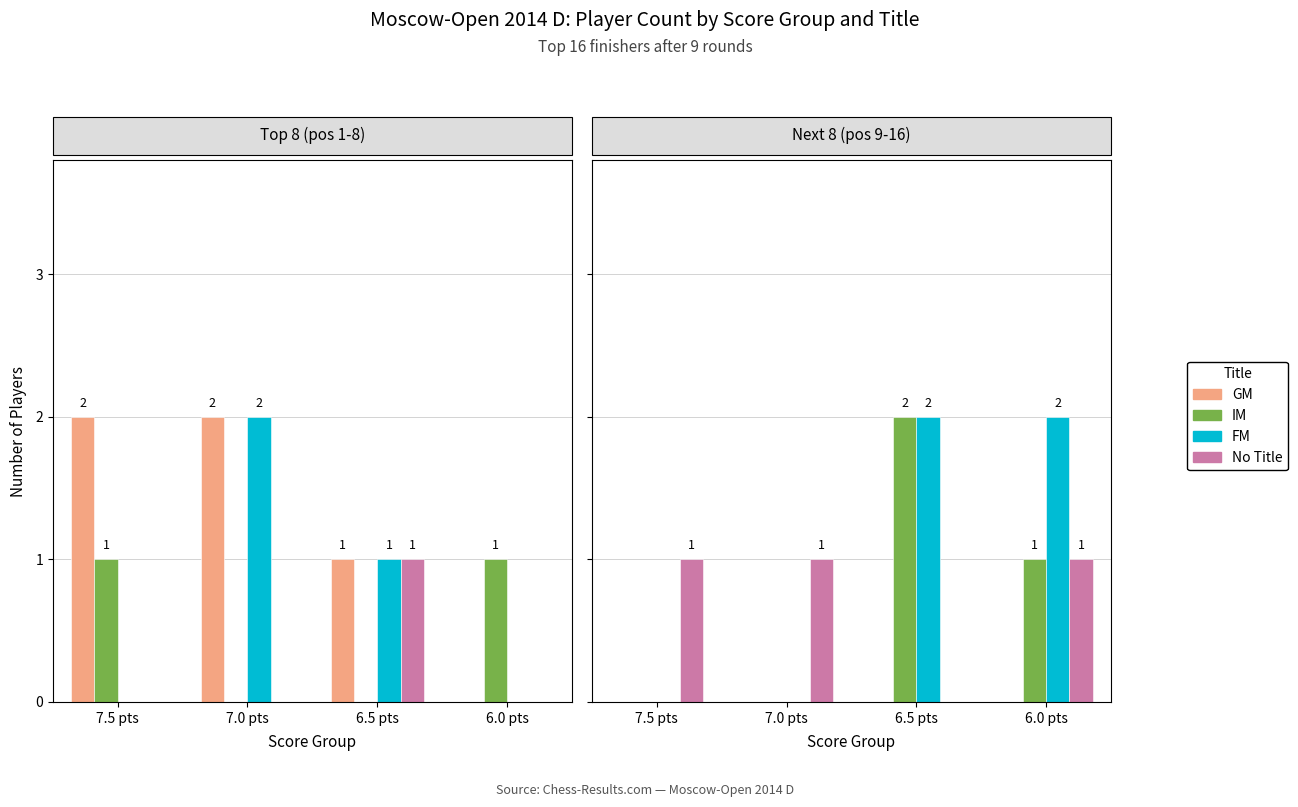

The value of IM at 7.5 pts is 0. True or false?

True